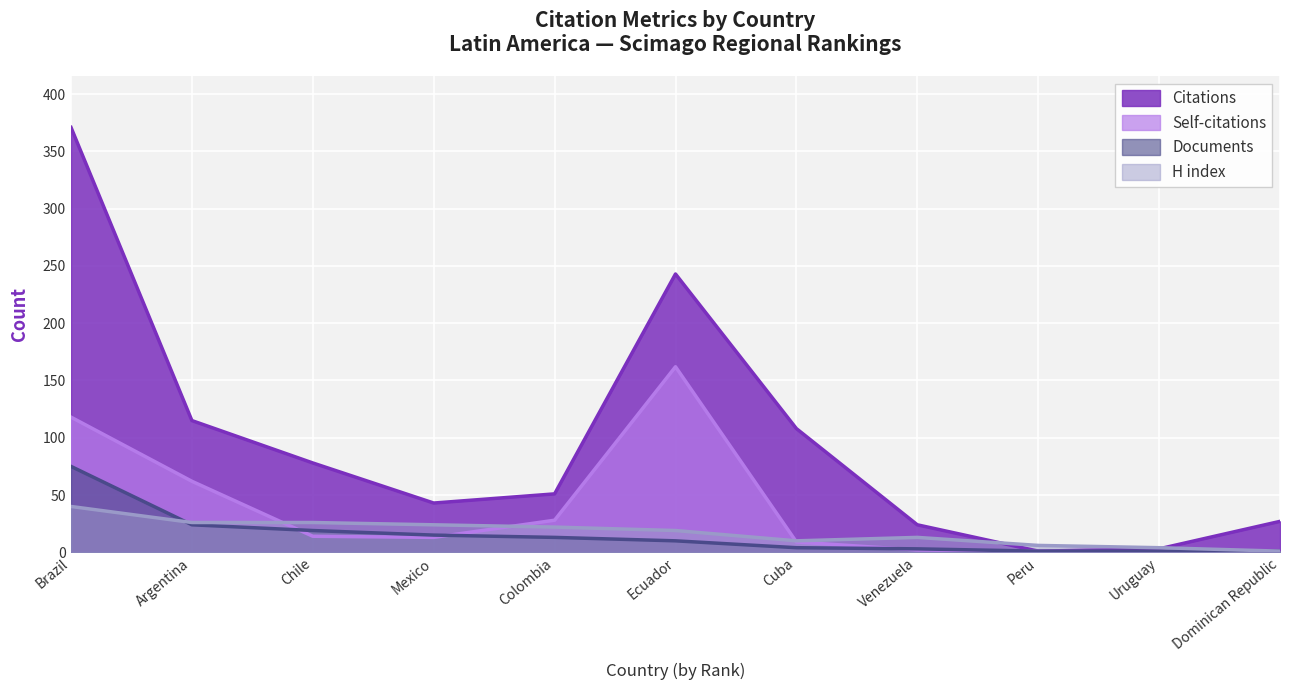

Which category has the lowest value across all series?

Uruguay